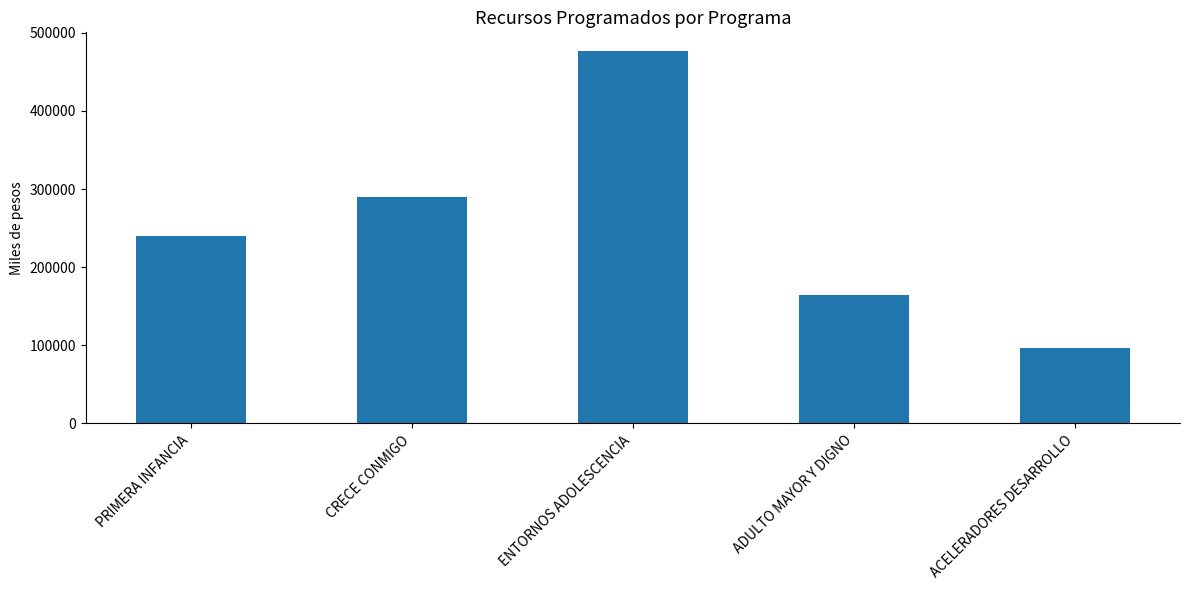

Approximately how many times larger is the value at CRECE CONMIGO compared to ENTORNOS ADOLESCENCIA?

0.6